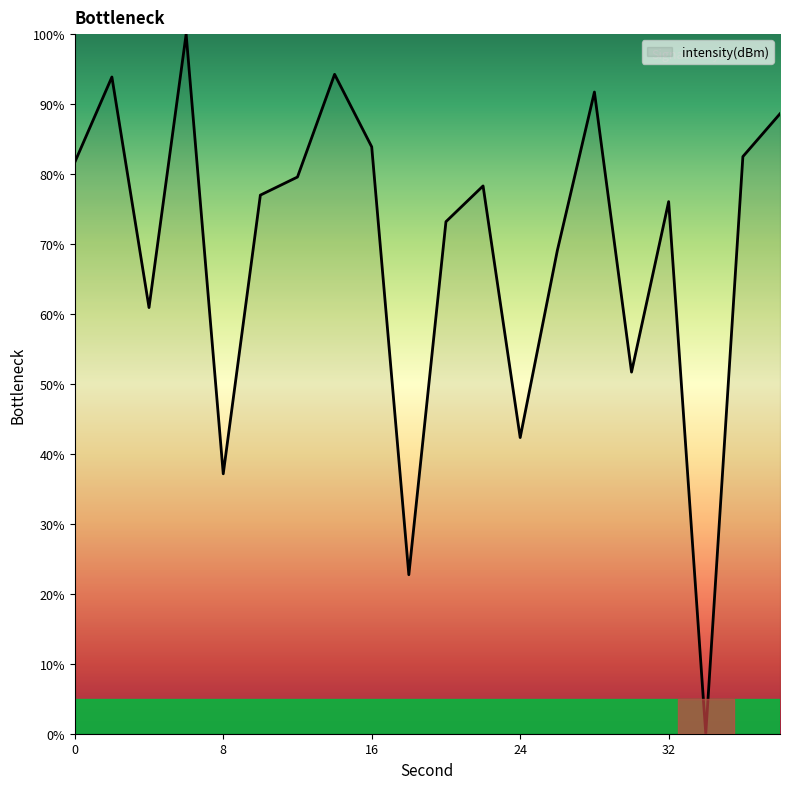

How many values are above zero?

19